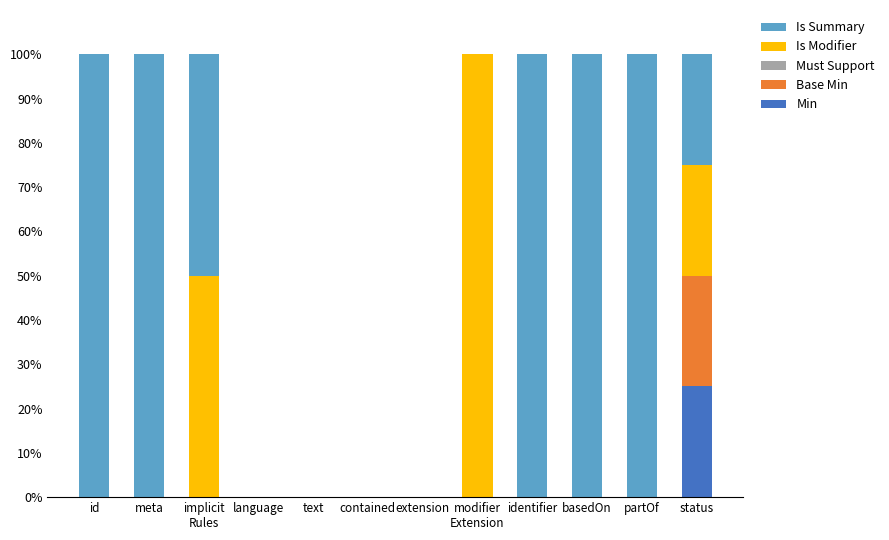

Are the bars grouped side by side (vs. stacked)?

No